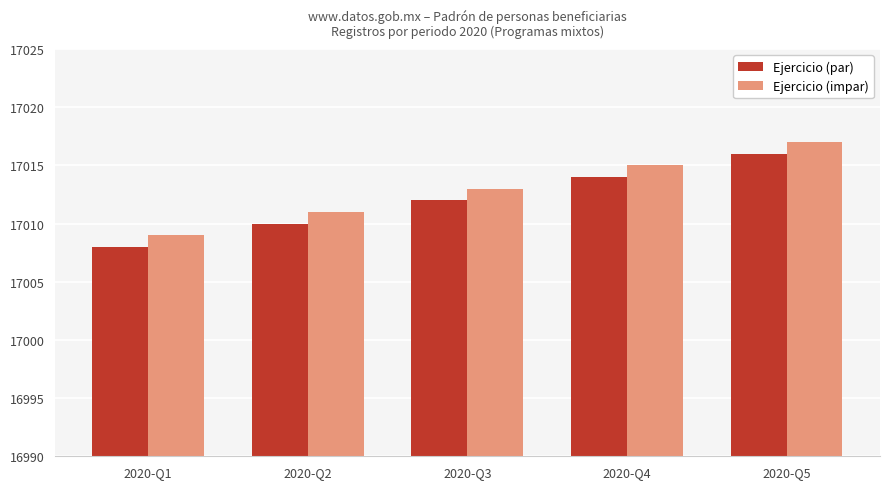

At which label does Ejercicio (par) reach its minimum?

2020-Q1